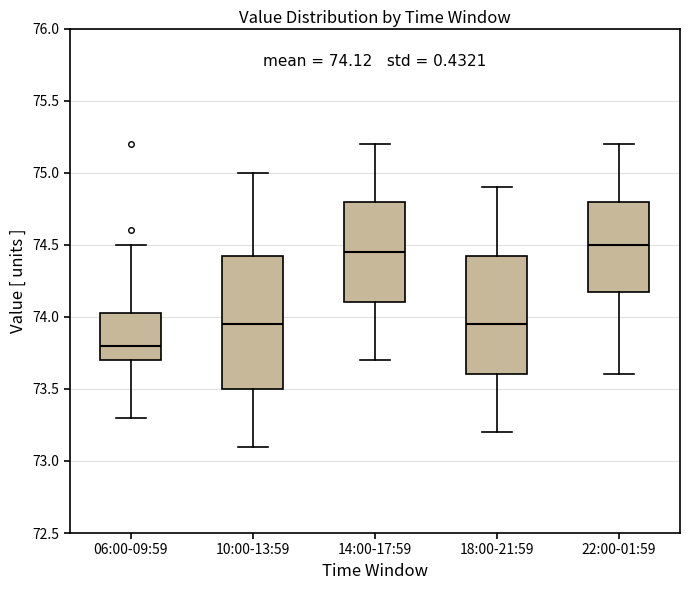

Which box is the tallest, from its lower edge to its upper edge?

10:00-13:59